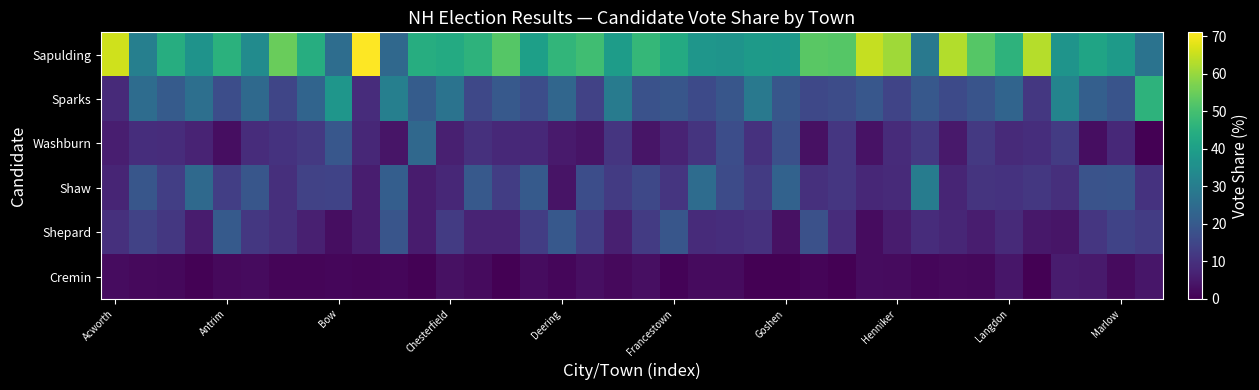

Reading left to right, list all the values displayed in this chart.

Sapulding: 65.9	30.7	44.3	36.5	45.2	34.2	54.7	44.1	25.3	71.0	24.0	44.1	43.5	45.8	52.3	40.0	46.8	49.3	39.2	47.3	43.3	37.4	36.7	38.8	38.1	52.7	52.4	64.8	60.7	28.6	62.7	52.2	45.8	63.1	36.6	41.4	38.8	27.1
Sparks: 8.5	25.2	20.5	26.0	16.9	24.2	14.7	23.0	37.2	8.9	30.7	20.6	26.9	15.5	19.8	16.7	23.4	14.0	29.5	17.8	18.9	16.1	18.9	28.6	19.0	15.4	16.4	19.3	14.5	19.5	15.9	18.4	22.9	11.5	32.1	21.6	18.4	45.8
Washburn: 6.1	9.2	9.0	7.2	2.7	8.9	10.5	11.7	19.2	8.0	4.0	23.9	6.2	9.9	8.1	8.1	5.1	3.7	11.0	4.1	7.1	10.8	16.8	10.2	17.5	3.3	11.1	3.4	8.8	11.7	4.9	11.8	8.3	9.2	12.3	2.6	8.2	0.0
Shaw: 7.3	19.0	13.1	24.3	13.2	18.9	9.5	14.0	14.2	5.8	21.3	5.5	7.8	19.7	12.8	20.0	3.8	16.9	12.2	15.4	11.0	25.0	16.3	12.2	22.2	9.9	11.1	8.0	8.5	29.9	7.3	10.6	10.4	11.5	9.5	18.1	18.4	10.4
Shepard: 9.8	14.1	11.5	5.5	20.1	11.6	9.5	6.3	2.7	5.4	18.7	5.5	12.4	7.0	7.0	12.9	19.6	13.2	6.3	12.4	18.9	8.7	9.2	10.2	3.2	17.6	9.0	2.3	5.4	9.1	7.6	5.7	8.3	4.6	4.1	11.2	14.3	12.5
Cremin: 2.4	1.8	1.6	0.6	1.8	2.1	1.1	0.9	1.3	0.9	1.3	0.4	3.1	2.1	0.0	2.4	1.3	2.9	1.7	3.0	0.8	2.1	2.0	0.0	0.0	1.1	0.0	2.3	2.1	1.3	1.7	1.4	4.2	0.0	5.3	5.2	2.0	4.2